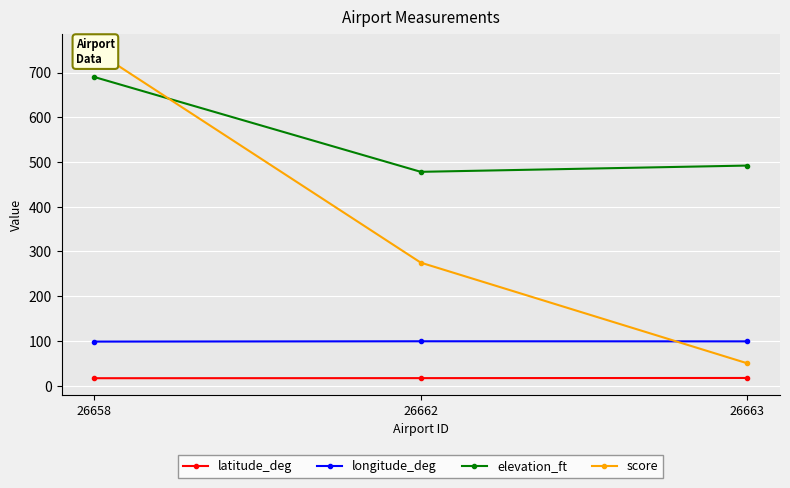

Is the value of longitude_deg at 26662 greater than the value of latitude_deg at 26662?

Yes